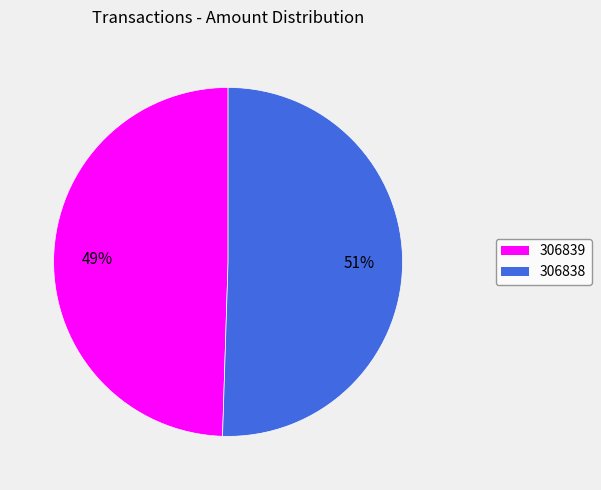

How many segments does this pie chart have?

2